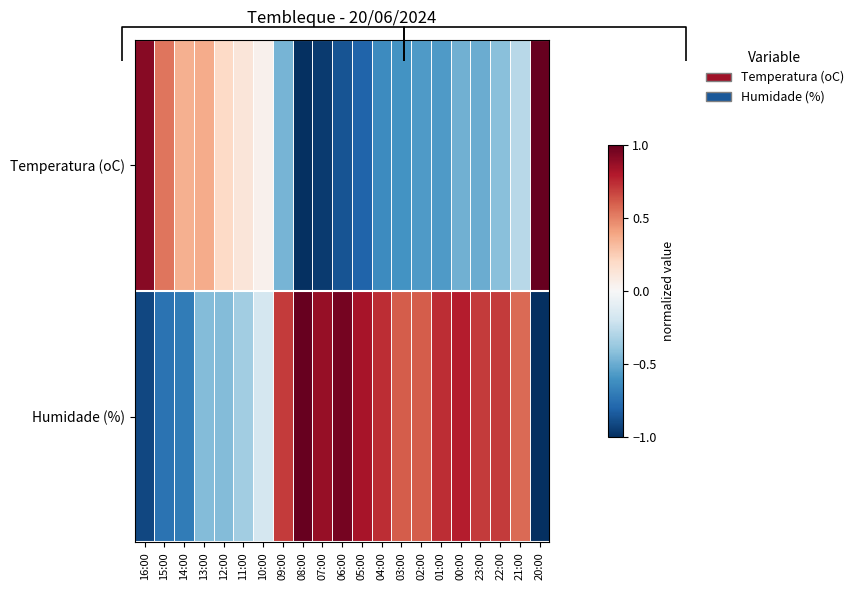

True or false: Temperatura (oC) has a value of 1.0 at 20:00.

True